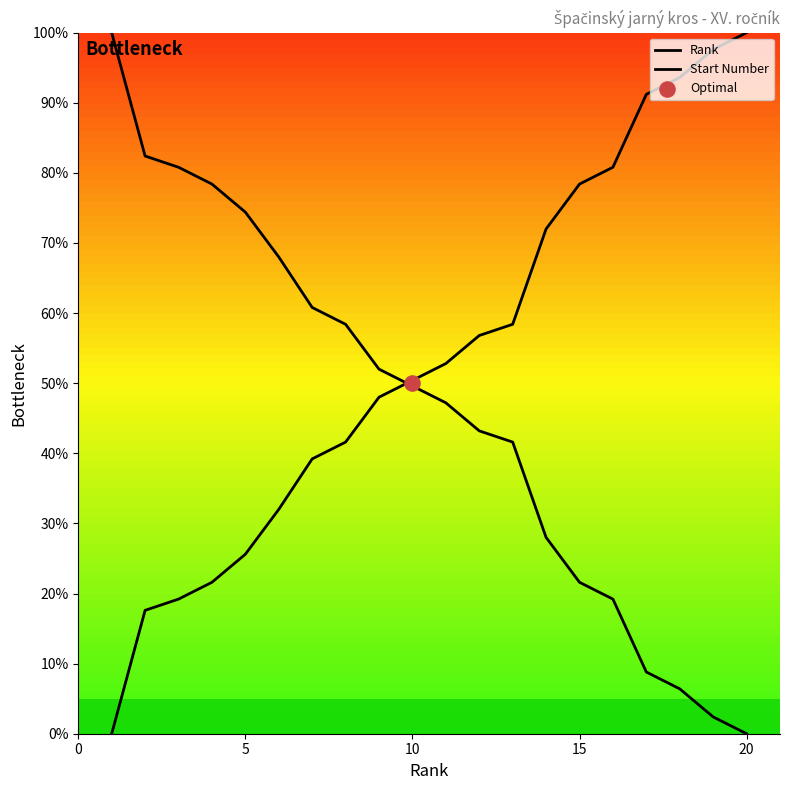

Which series reaches the minimum Y coordinate?

Rank